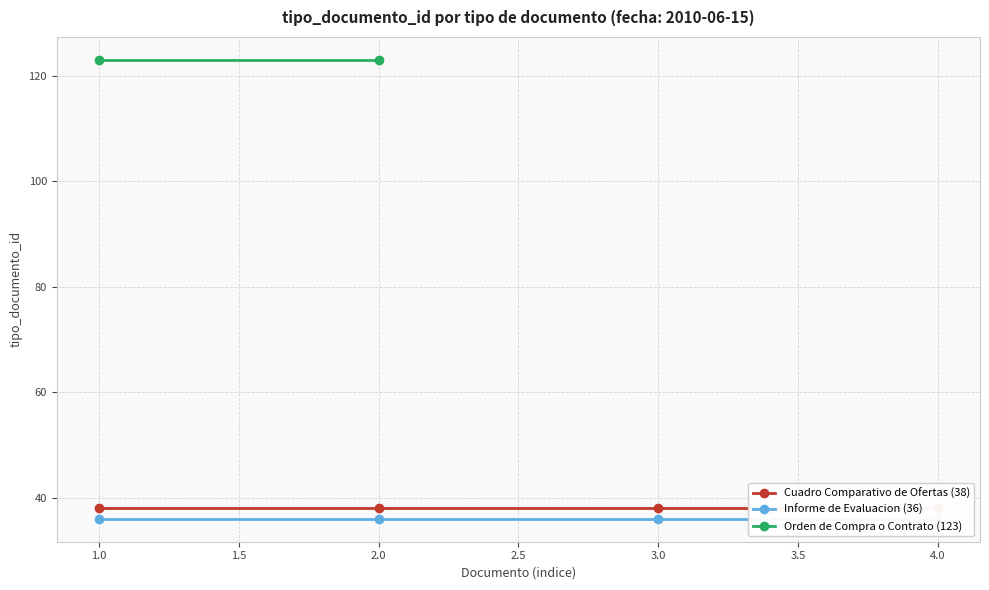

What is the average value?

54